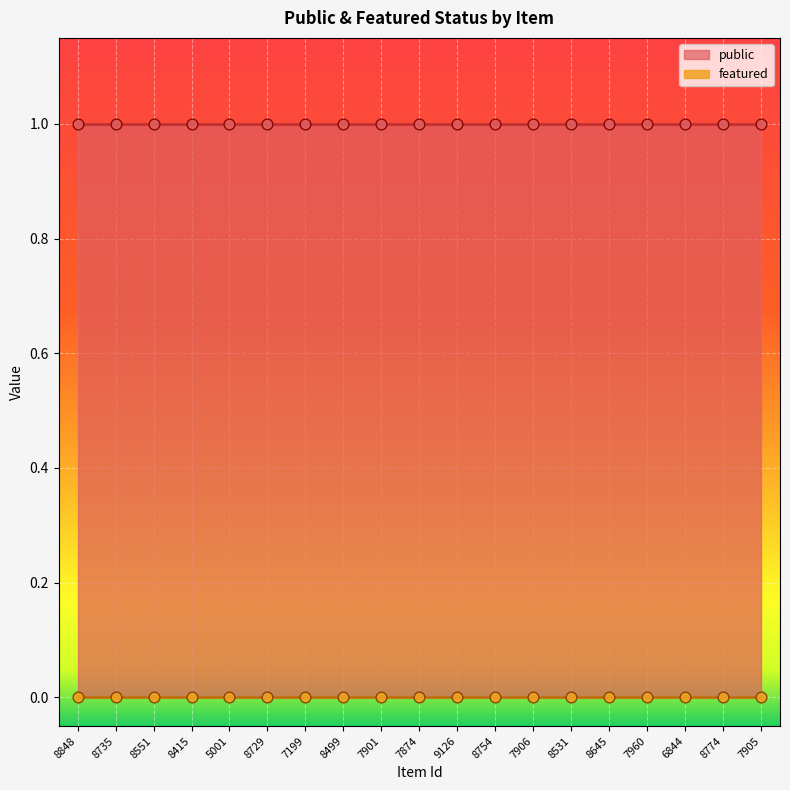

At which category is the sum across all series the highest?

8848